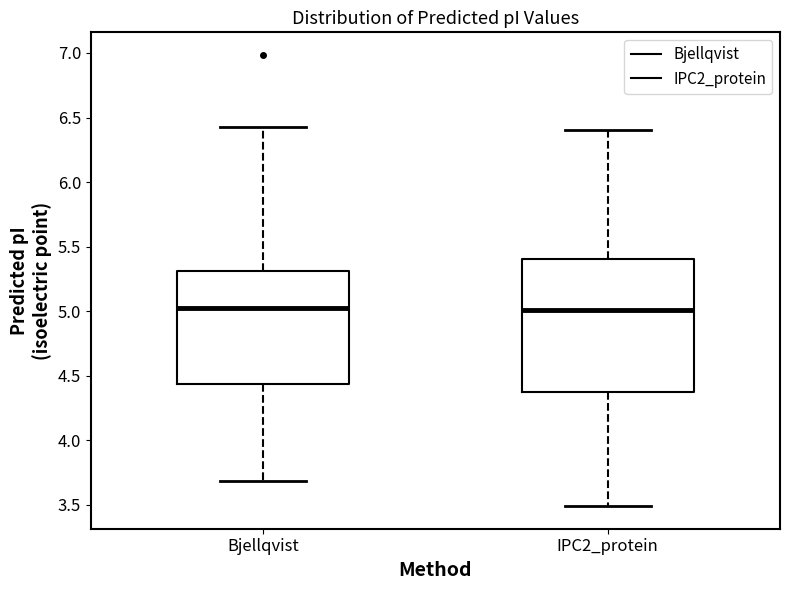

Reading left to right, transcribe this box plot: for each box, give where its median line is, the range the box spans, and where its two whiskers end, as read against the y-axis. The values are not printed on the chart, so give them approximately, as read against the axis.

Bjellqvist: median 5.00, box 4.45 to 5.30, whiskers 3.70 to 6.45
IPC2_protein: median 5.00, box 4.40 to 5.40, whiskers 3.50 to 6.40